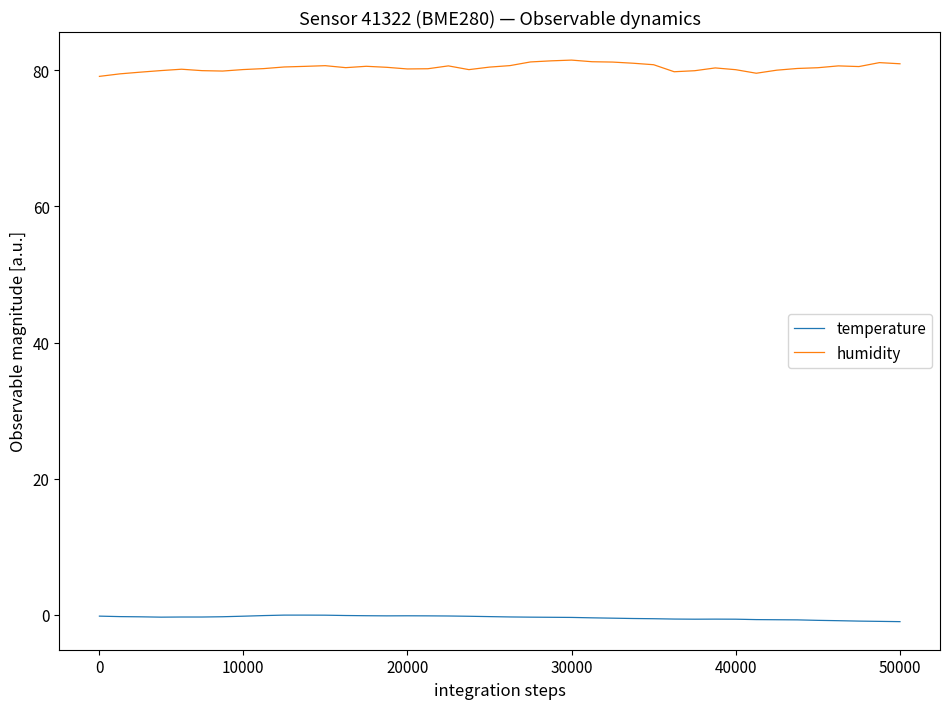

What is the difference between the maximum and minimum values in the humidity series?

2.4